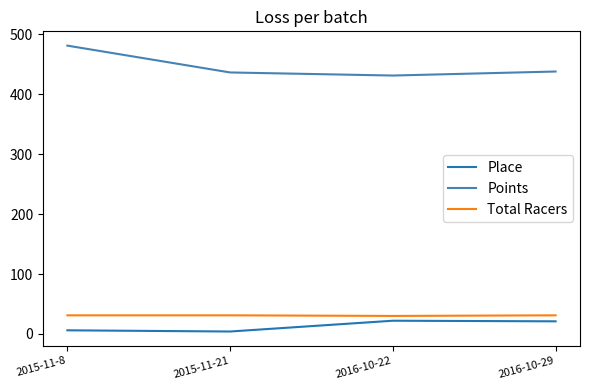

Which series has the largest range (max minus min)?

Points